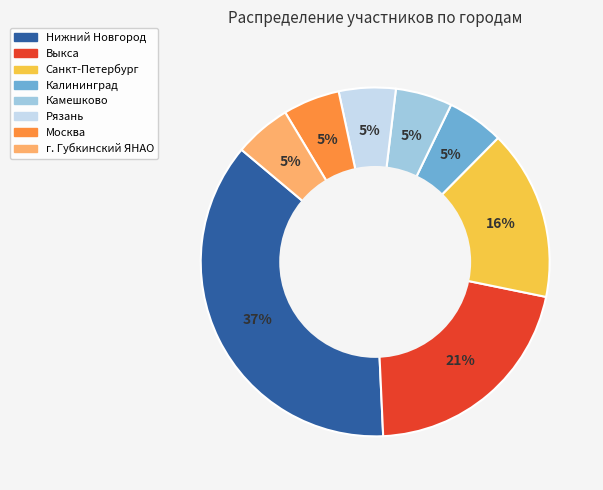

True or false: Санкт-Петербург accounts for 22% of the total.

False